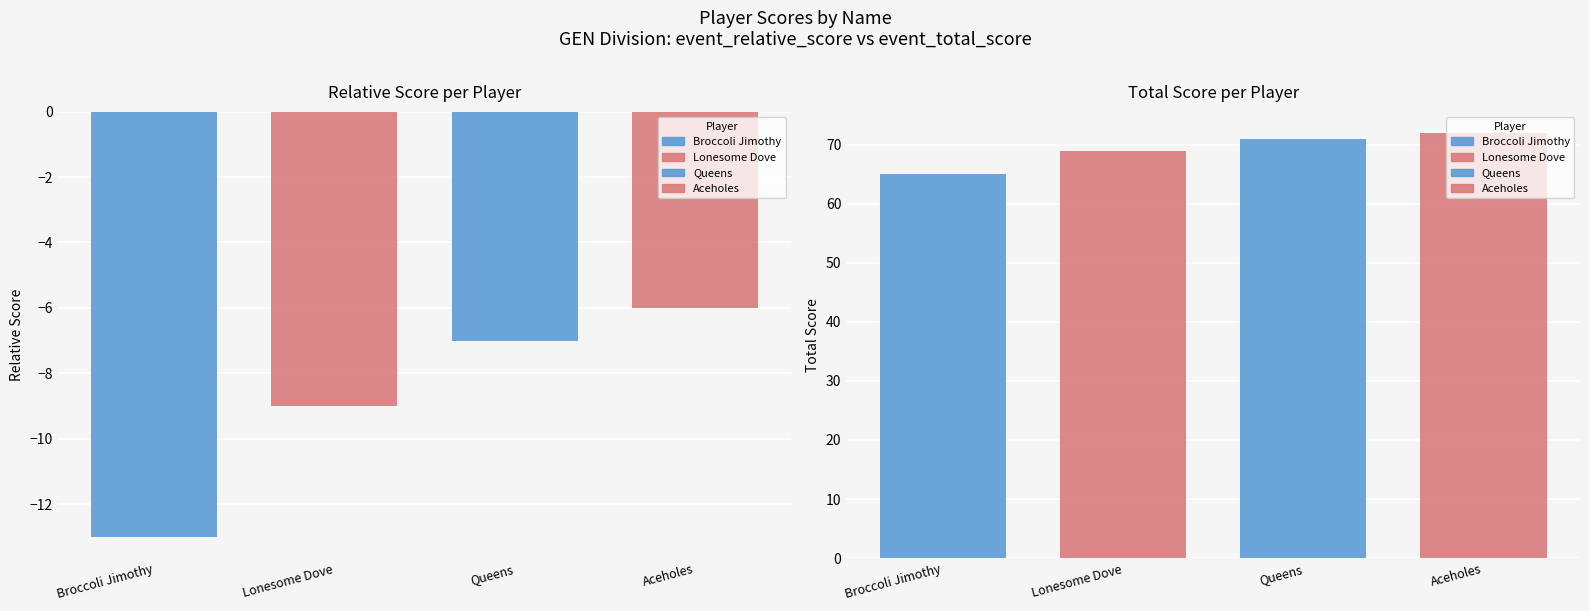

What position from the left is Lonesome Dove?

2